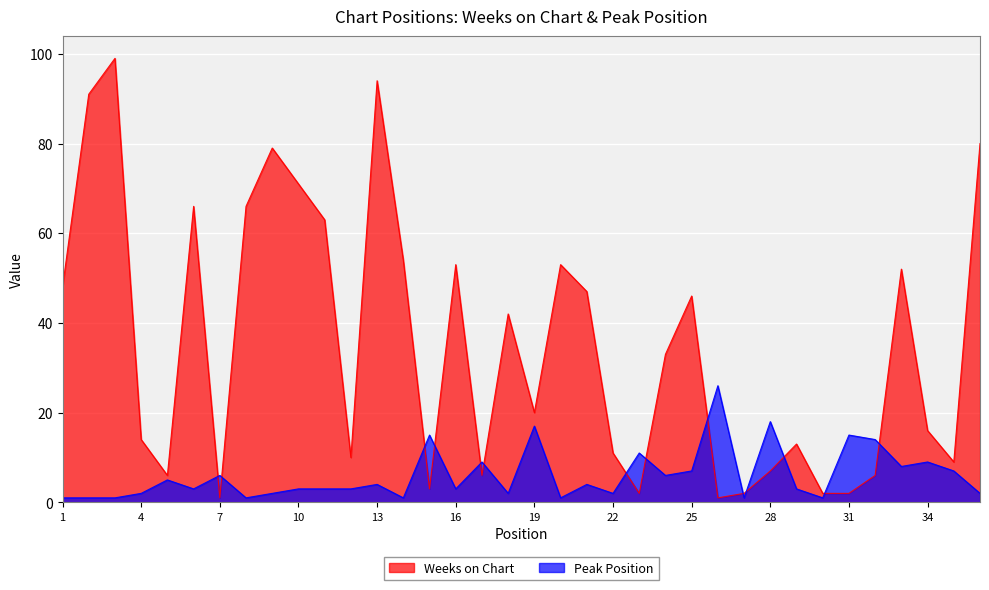

What is the value of the Weeks on Chart point at the 12th from the left?

10